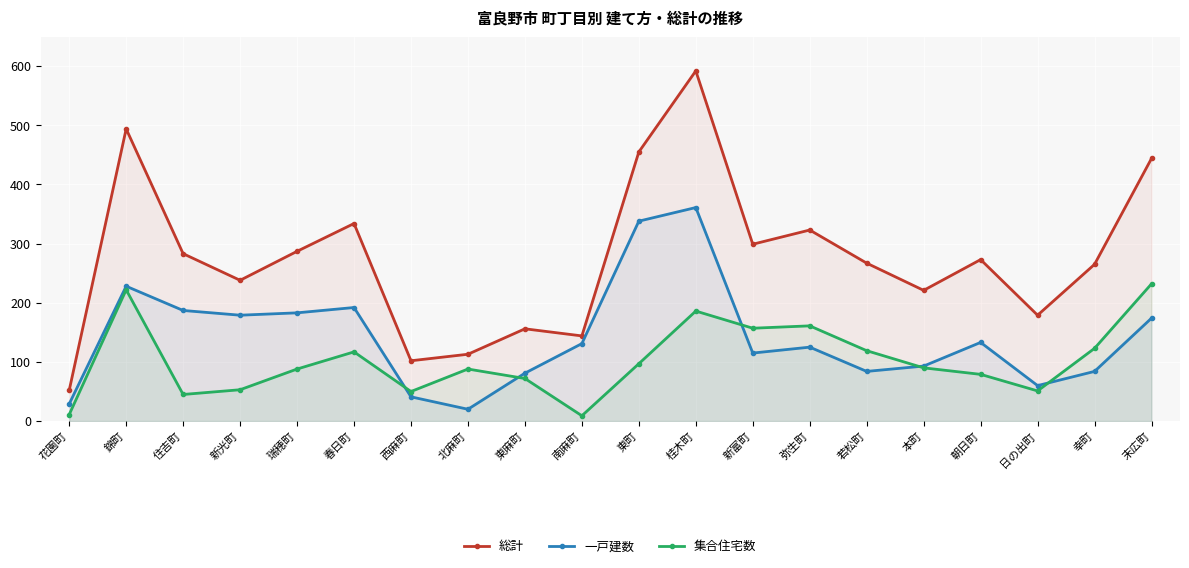

Reading right to left, transcribe all the data shown in this chart.

総計: 末広町=444	幸町=265	日の出町=179	朝日町=273	本町=221	若松町=267	弥生町=323	新富町=299	桂木町=592	東町=455	南麻町=144	東麻町=156	北麻町=113	西麻町=102	春日町=334	瑞穂町=287	新光町=238	住吉町=283	錦町=494	花園町=52
一戸建数: 末広町=174	幸町=84	日の出町=60	朝日町=133	本町=93	若松町=84	弥生町=125	新富町=115	桂木町=361	東町=338	南麻町=131	東麻町=81	北麻町=20	西麻町=41	春日町=192	瑞穂町=183	新光町=179	住吉町=187	錦町=228	花園町=29
集合住宅数: 末広町=232	幸町=123	日の出町=51	朝日町=79	本町=90	若松町=119	弥生町=161	新富町=157	桂木町=186	東町=97	南麻町=9	東麻町=72	北麻町=88	西麻町=50	春日町=117	瑞穂町=88	新光町=53	住吉町=45	錦町=222	花園町=11